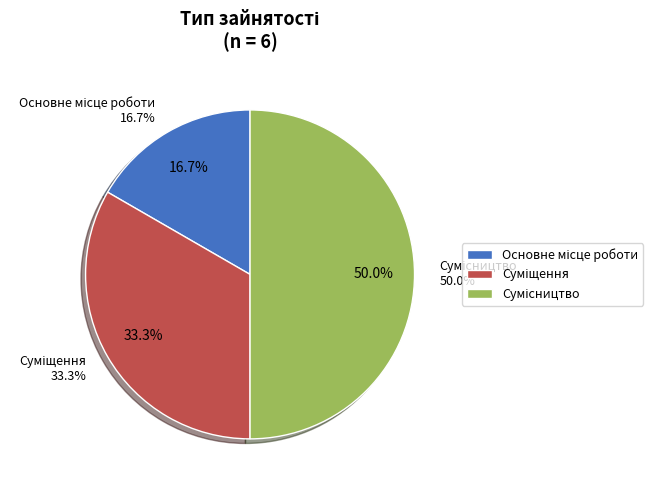

To the nearest percent, what is the difference between the largest and smallest slice percentages?

33%